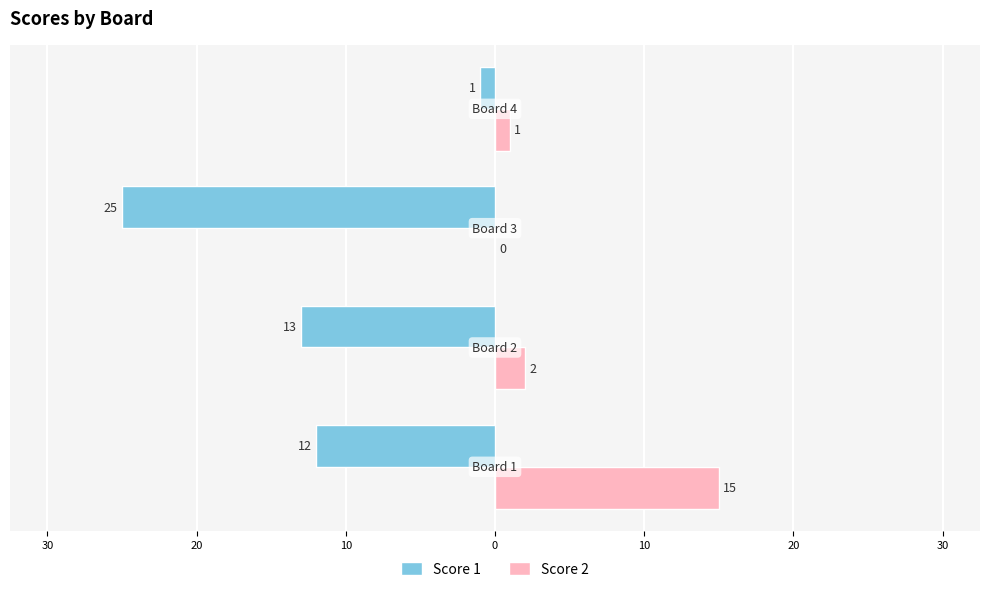

What are all the series names shown in the legend?

Score 1, Score 2